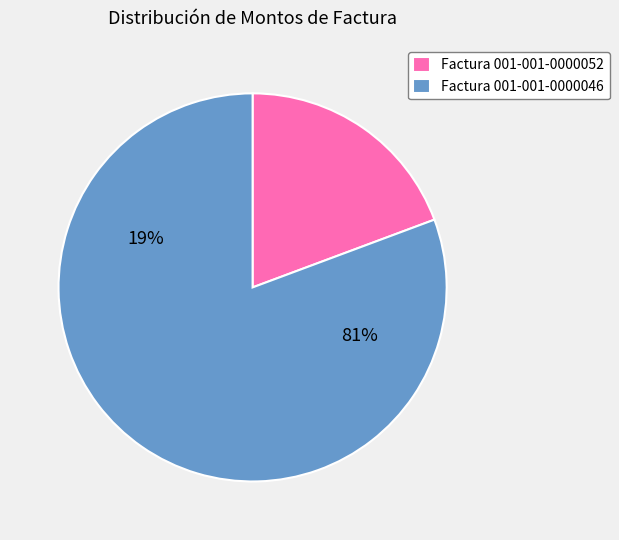

How many slices are in this pie chart?

2